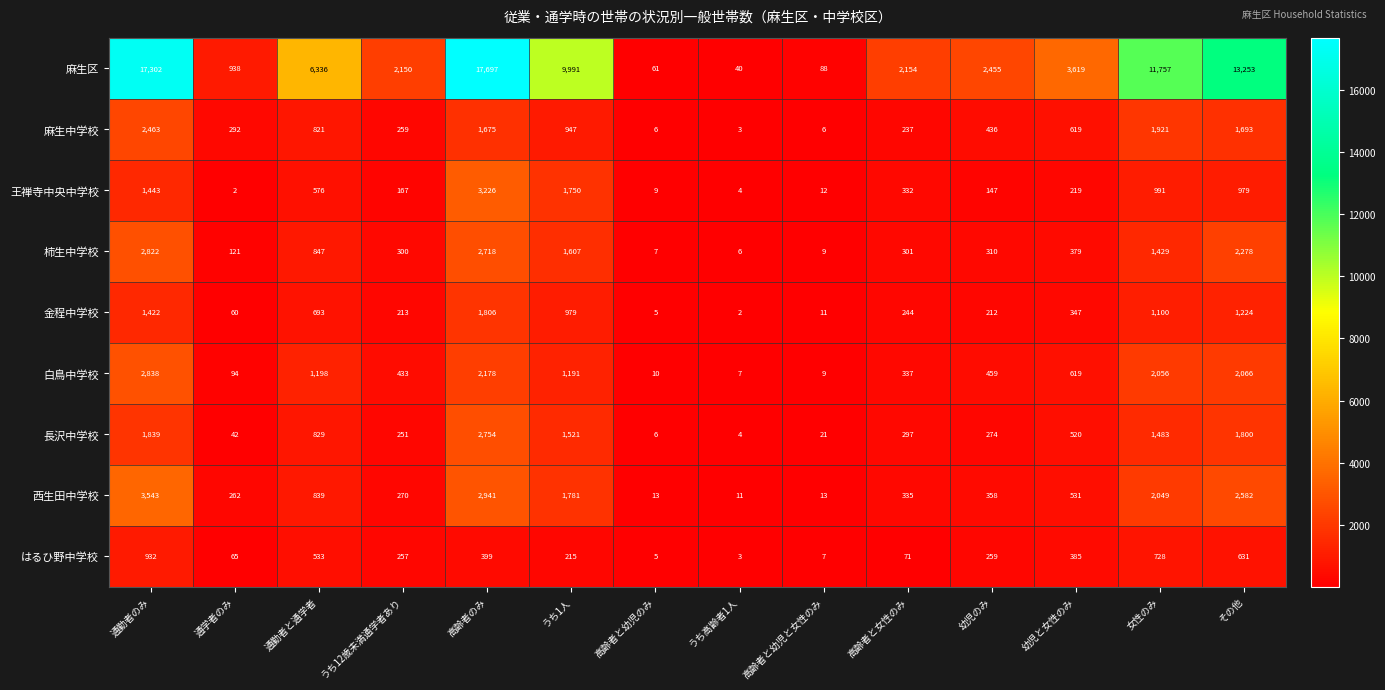

At how many categories does at least one series exceed 10522?

4